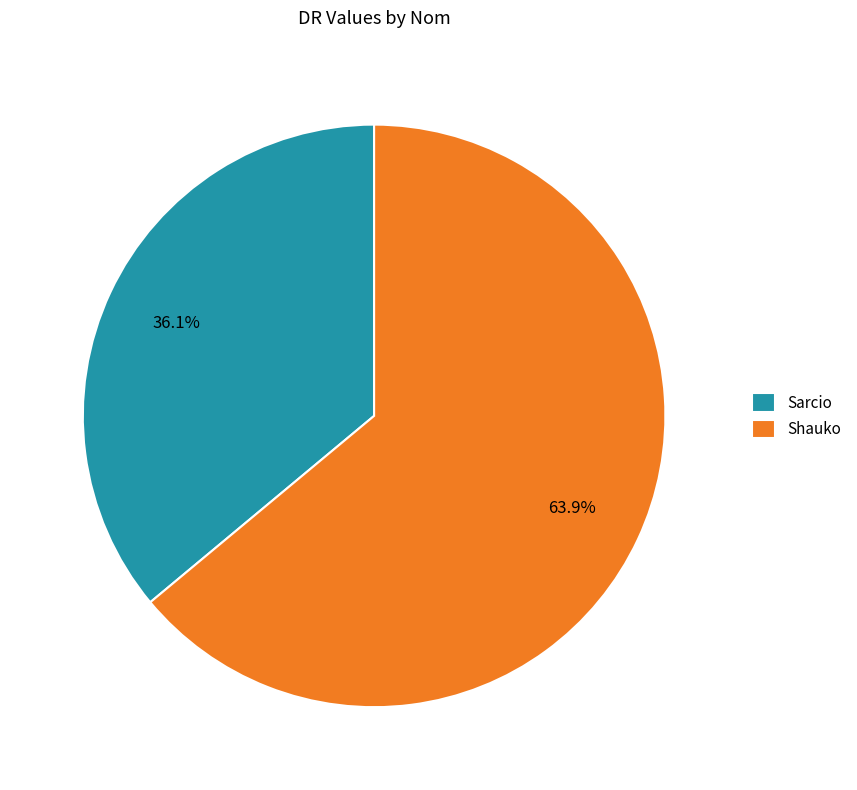

To the nearest percent, what is the combined percentage of Shauko and Sarcio?

100%